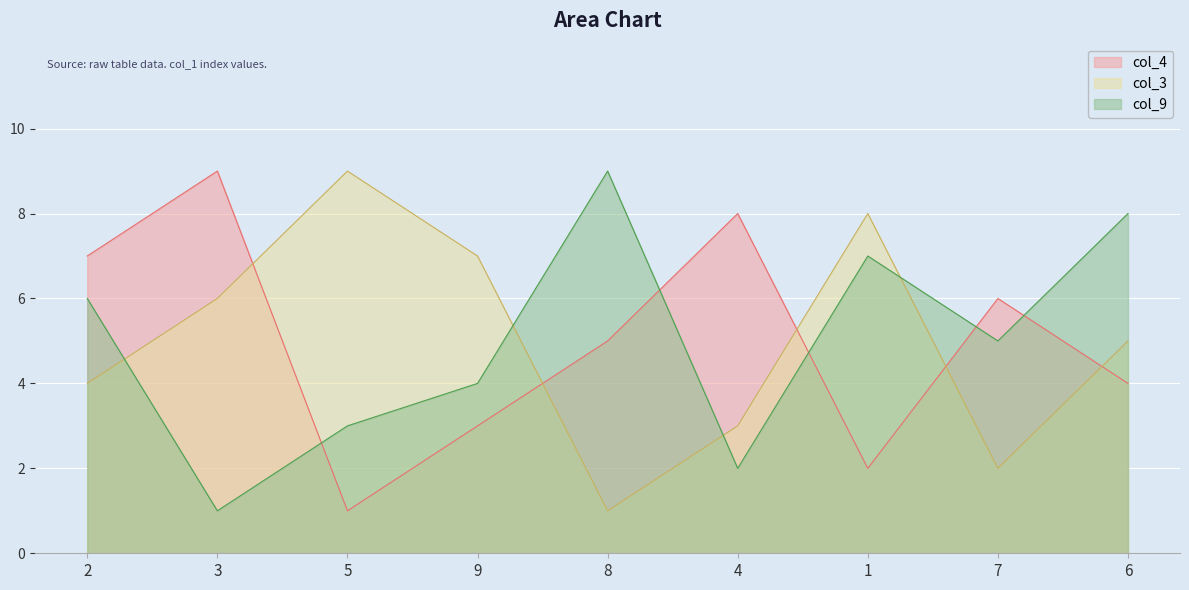

How many interior local valleys does the col_3 series have?

2